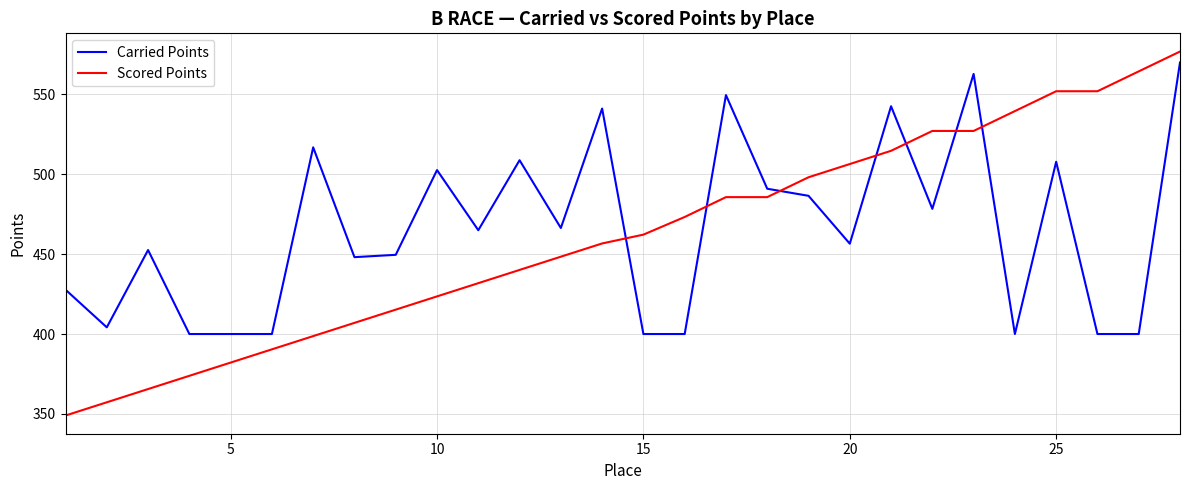

True or false: Scored Points and Carried Points cross at least once.

True